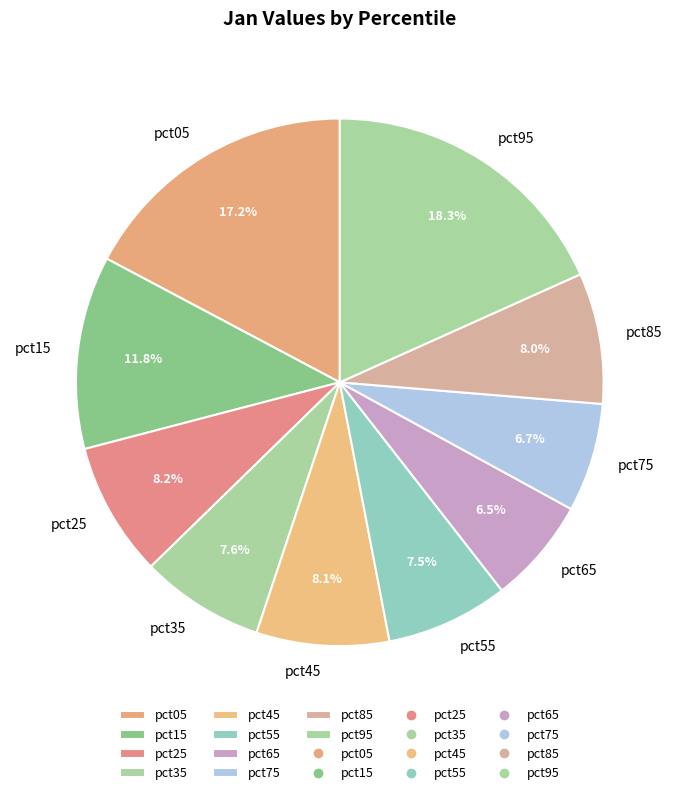

How much of the chart is everything except pct55?

92.5%